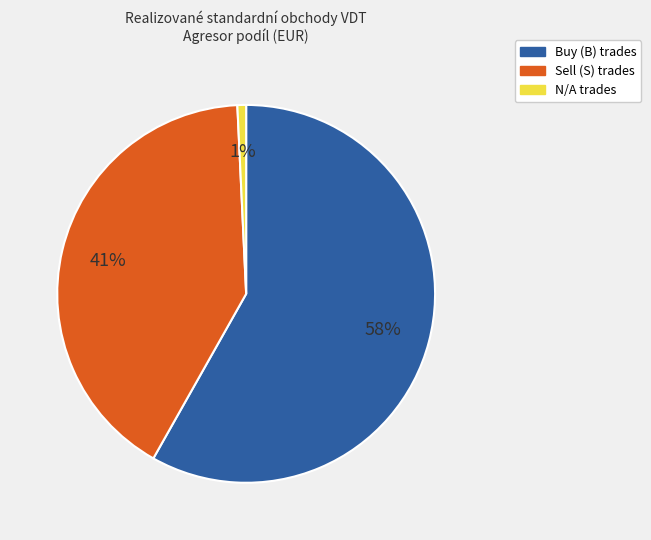

Does any single category account for the majority?

Yes